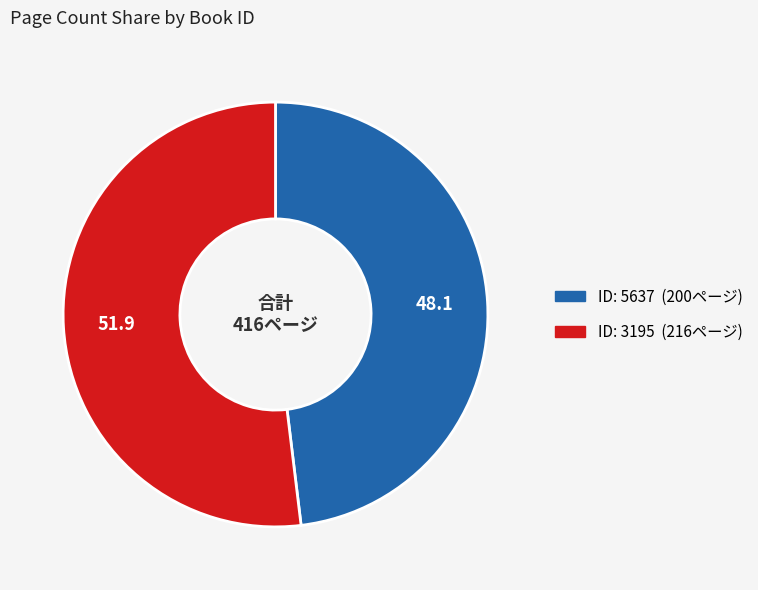

Does any single category account for the majority?

Yes